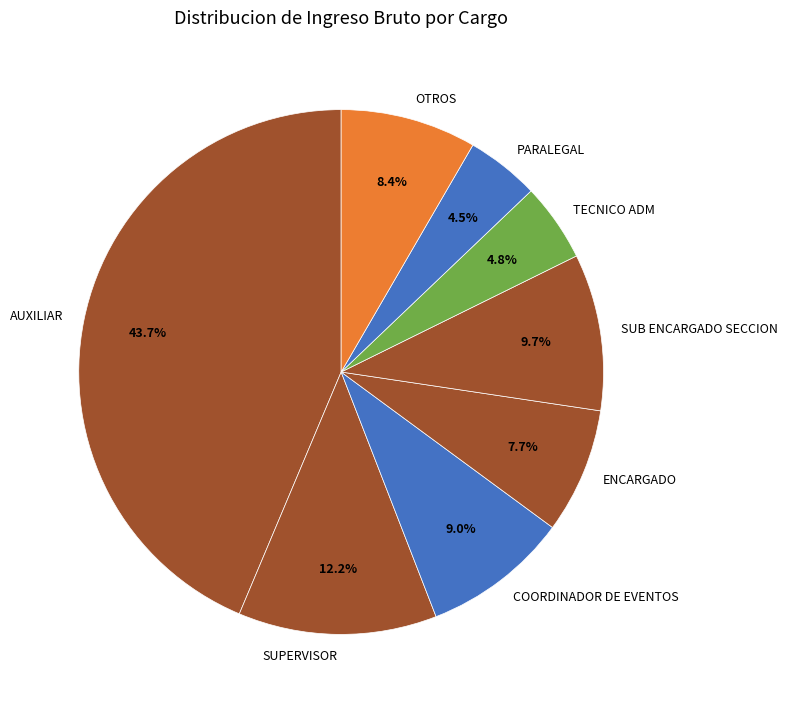

What is the ratio of the value at AUXILIAR to the value at OTROS?

5.2